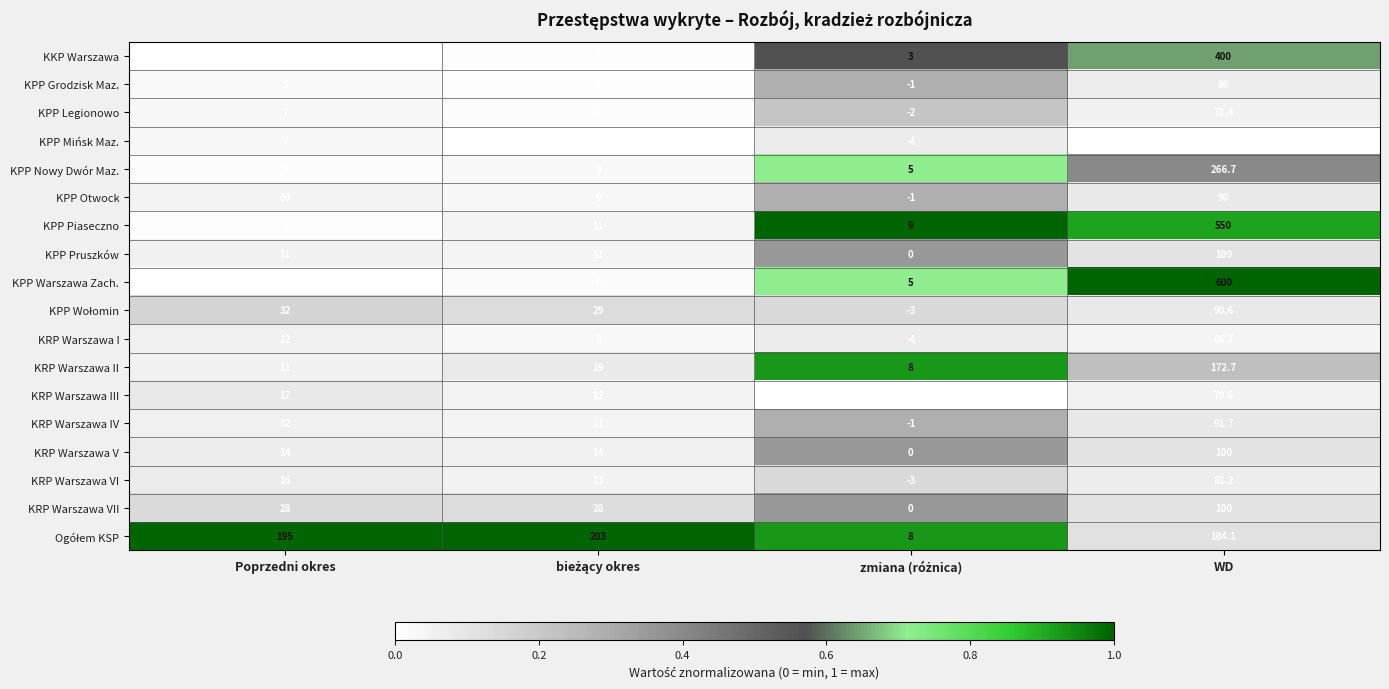

How many values in the KKP Warszawa series are below 4?

2